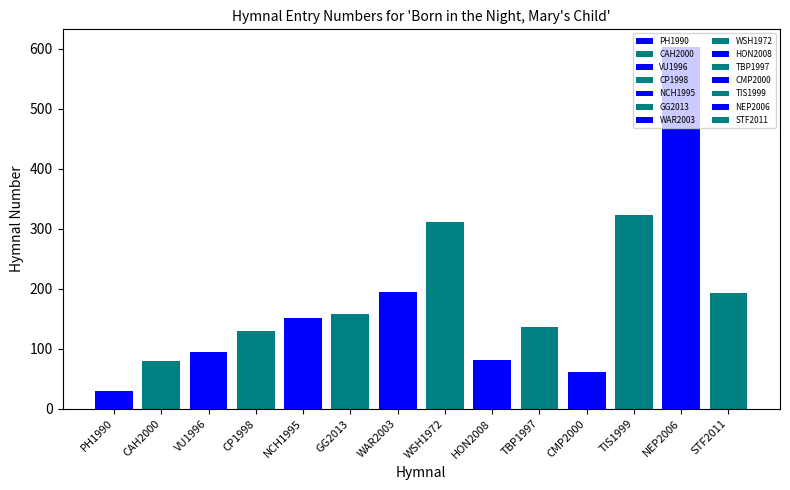

List the labels in order of value, smallest first.

Born in the night, Mary's child (PH1990), Born in the night (CMP2000), Born in the night, Mary's child (CAH2000), Born in the night, Mary's child (HON2008), Born in the Night, Mary's Child (VU1996), Born in the Night, Mary's Child (CP1998), Born in the night (TBP1997), Born in the Night, Mary's Child (NCH1995), Born in the Night, Mary's Child (GG2013), Born in the night (STF2011), Born in the Night, Mary's Child (WAR2003), Born in the Night, Mary's Child (WSH1972), Born in the night (TIS1999), Born in the night (NEP2006)